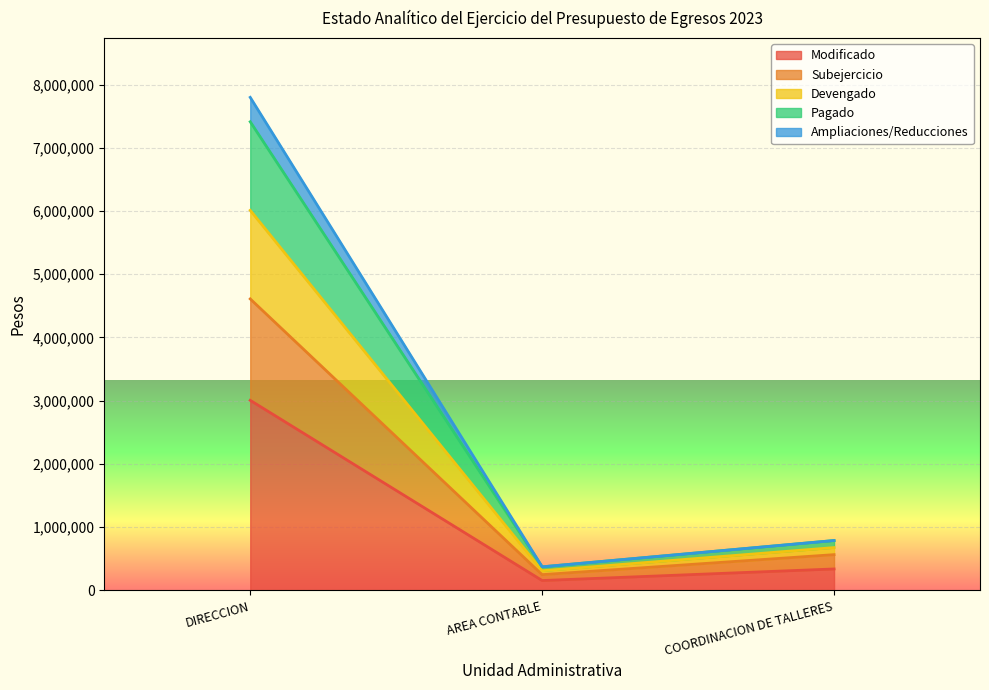

How many data points in Modificado are less than 338000?

1